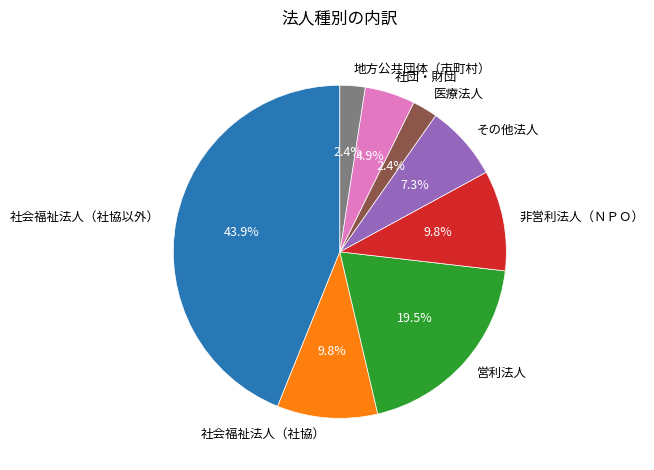

Which slice is the largest?

社会福祉法人（社協以外）